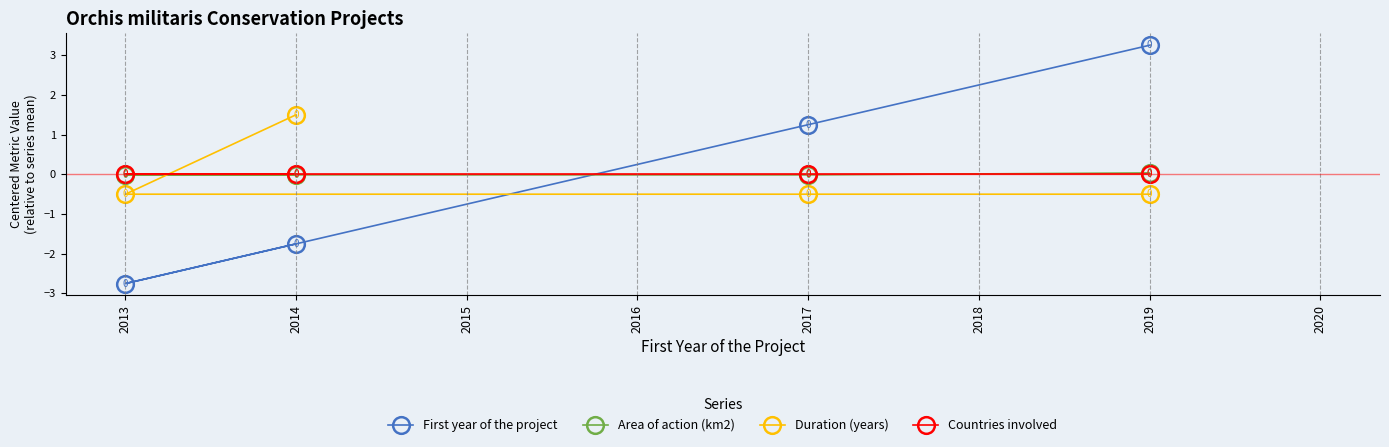

True or false: Duration (years) has more than 0 points higher than both neighbors.

False